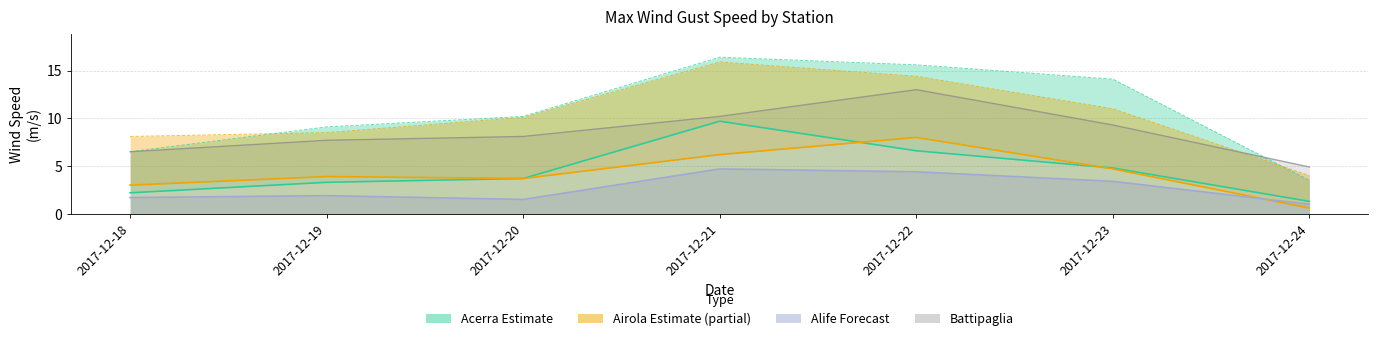

The value of Airola (MED) at 2017-12-18 is 1.4. True or false?

False